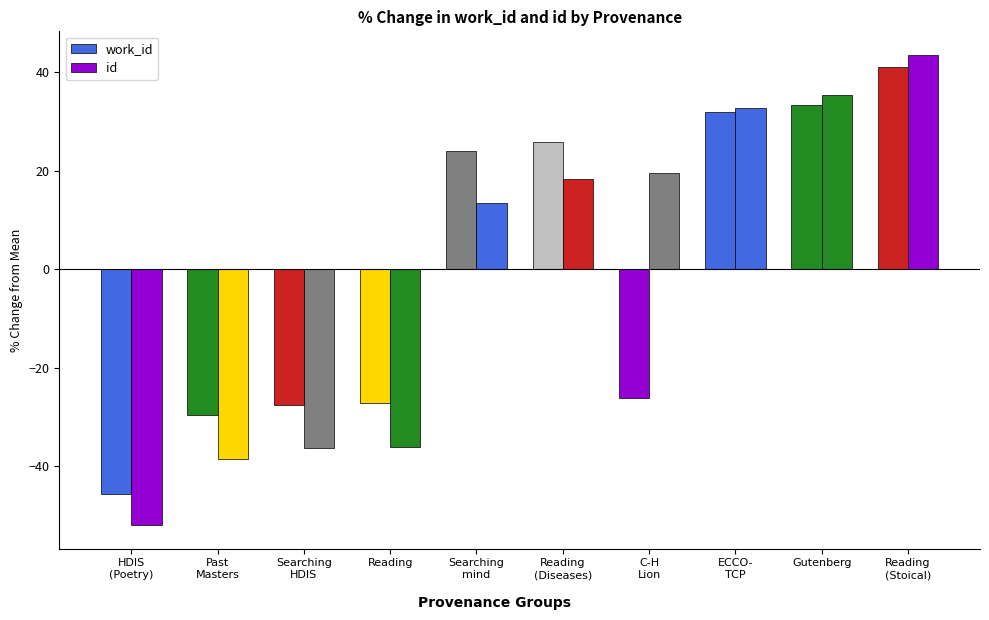

Read the work_id value at Gutenberg.

33.3